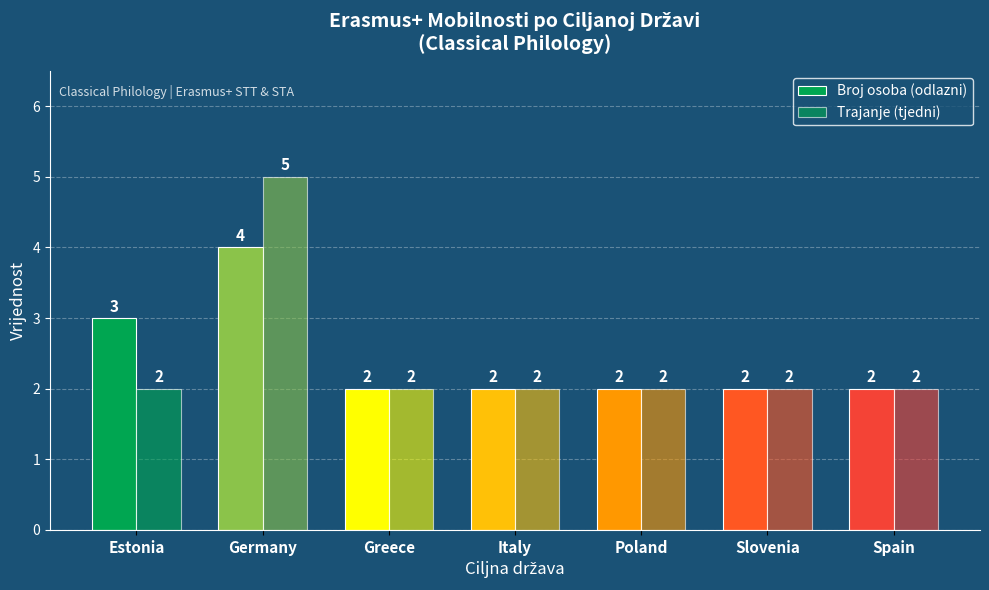

The Trajanje (tjedni) series shows 1 at Spain. True or false?

False